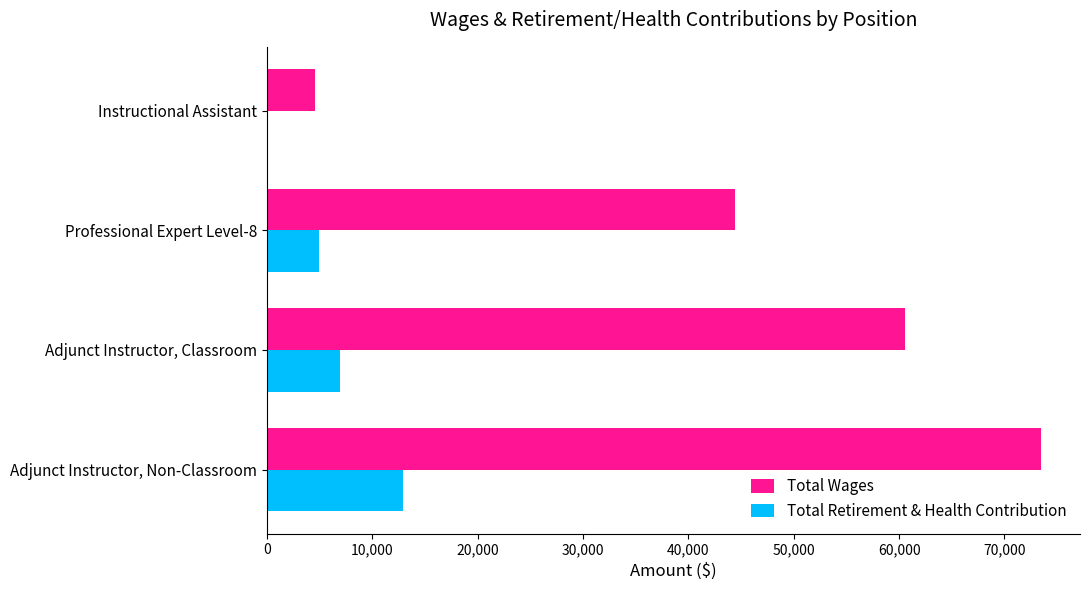

At which category is the sum across all series the highest?

Adjunct Instructor, Non-Classroom